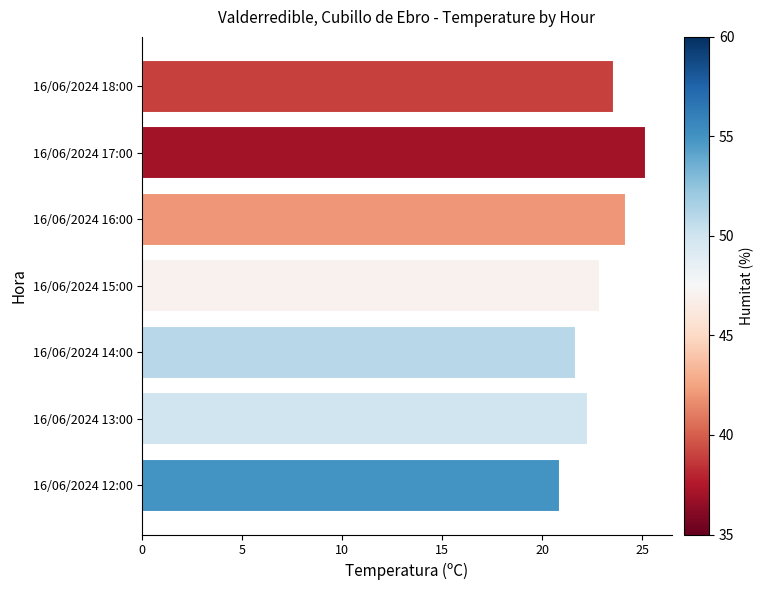

True or false: the data shows 10.2 at 16/06/2024 13:00.

False